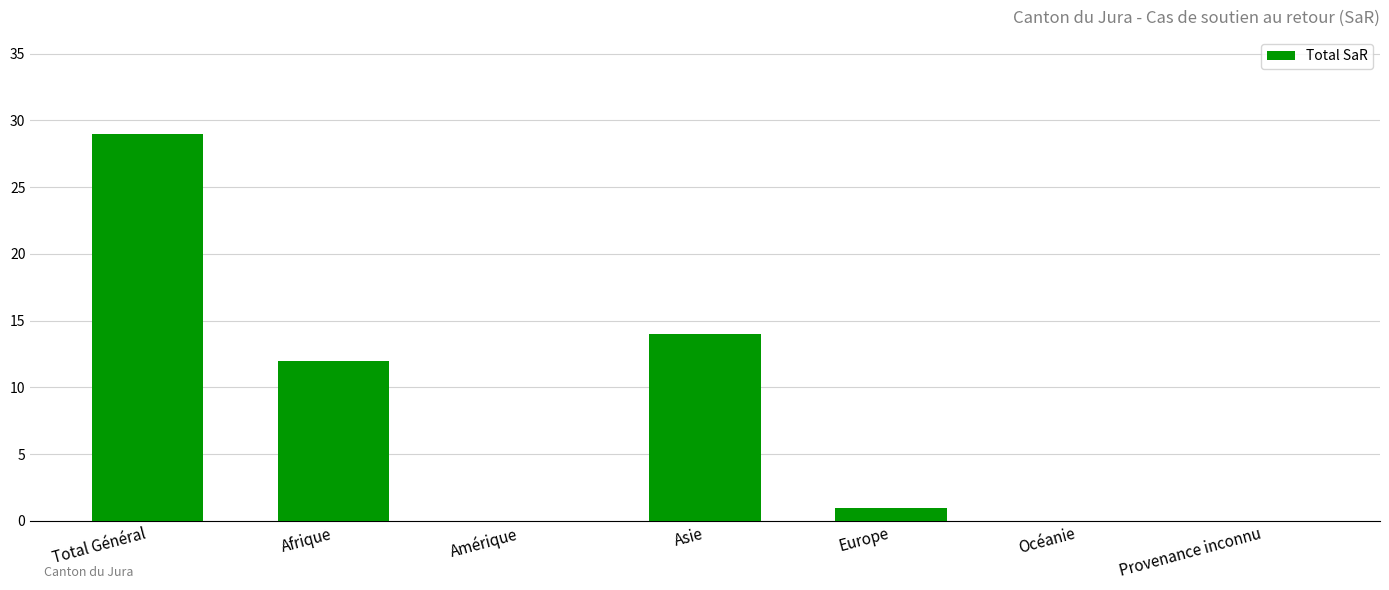

Does the chart contain stacked bars?

No